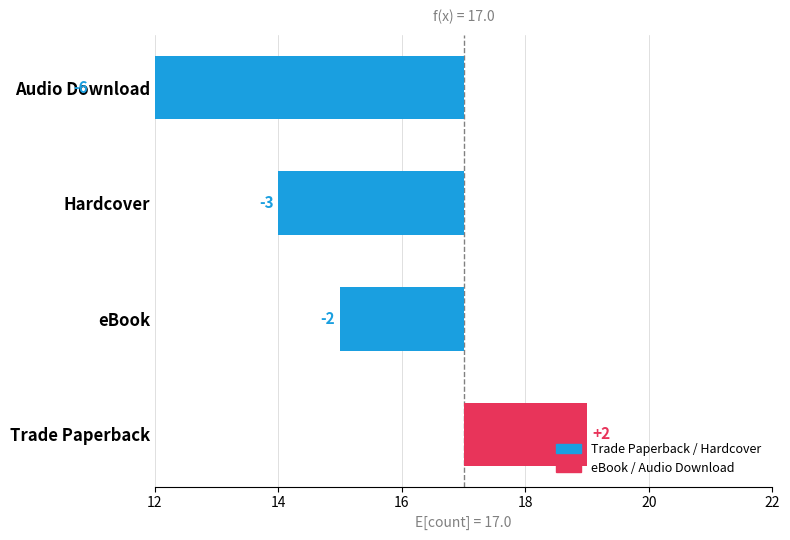

How many data points does each series have?

4